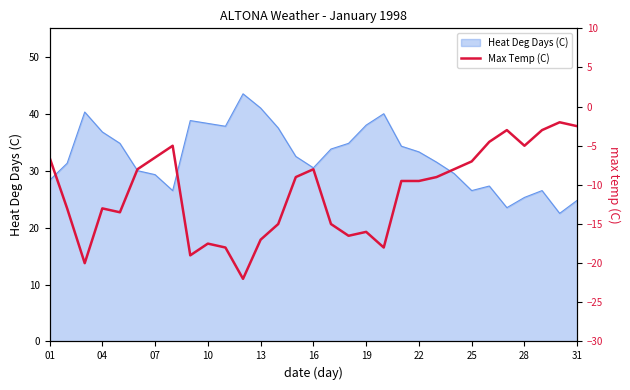

At which label is the value closest to -12?

04